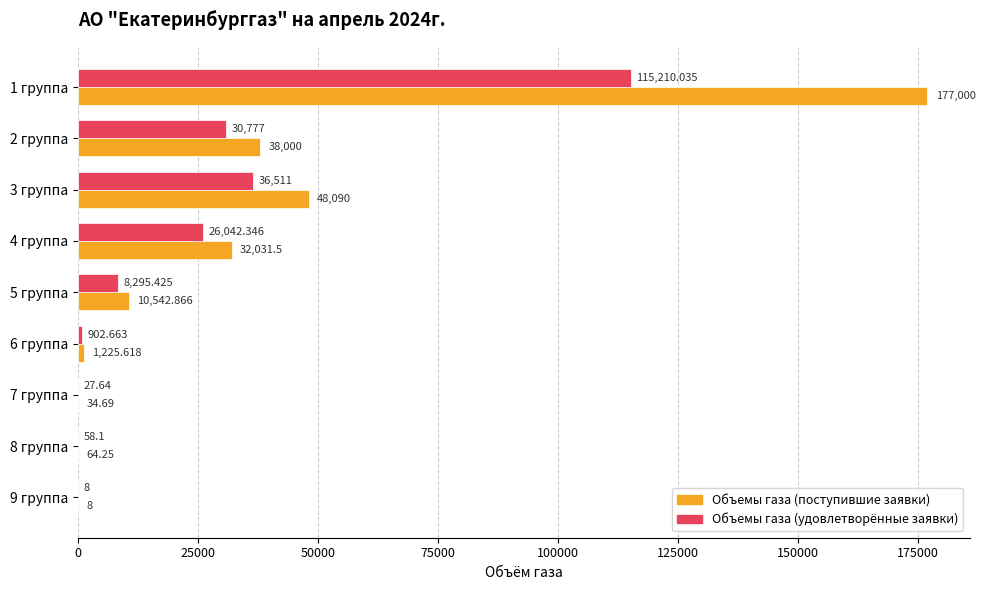

Between 4 группа and 5 группа, which series saw the biggest shift?

Объемы газа (поступившие заявки)